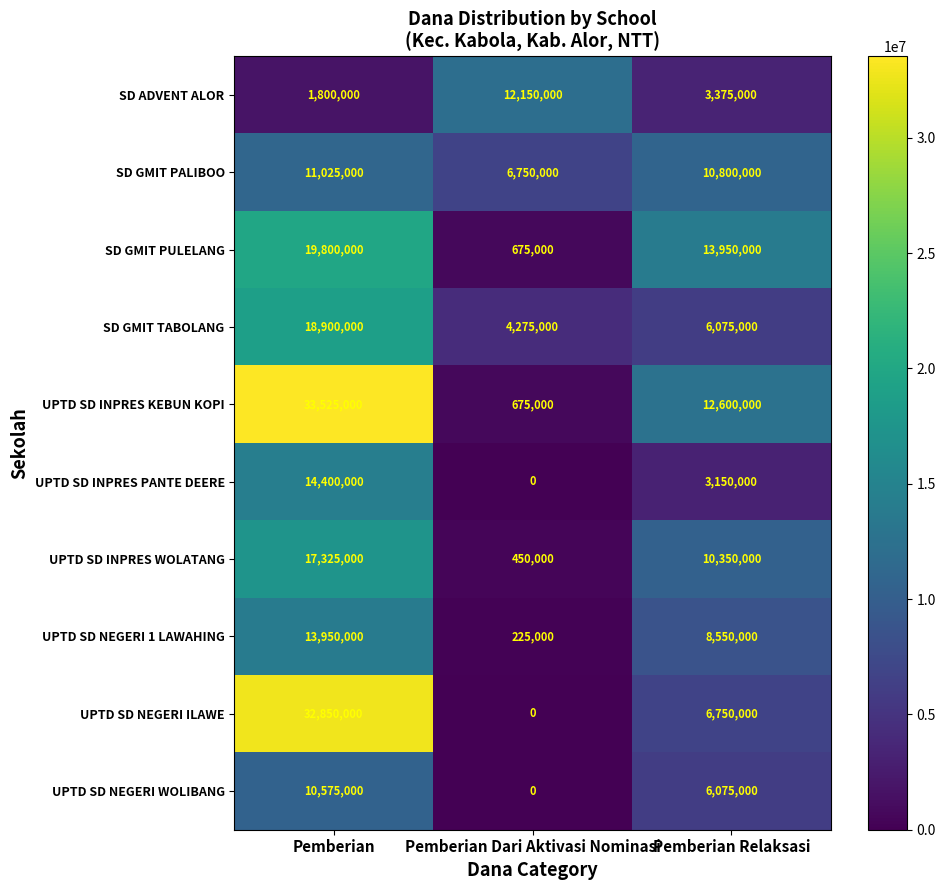

Reading left to right, transcribe all the data shown in this chart.

SD ADVENT ALOR: Pemberian=1800000	Pemberian Dari Aktivasi Nominasi=12150000	Pemberian Relaksasi=3375000
SD GMIT PALIBOO: Pemberian=11025000	Pemberian Dari Aktivasi Nominasi=6750000	Pemberian Relaksasi=10800000
SD GMIT PULELANG: Pemberian=19800000	Pemberian Dari Aktivasi Nominasi=675000	Pemberian Relaksasi=13950000
SD GMIT TABOLANG: Pemberian=18900000	Pemberian Dari Aktivasi Nominasi=4275000	Pemberian Relaksasi=6075000
UPTD SD INPRES KEBUN KOPI: Pemberian=33525000	Pemberian Dari Aktivasi Nominasi=675000	Pemberian Relaksasi=12600000
UPTD SD INPRES PANTE DEERE: Pemberian=14400000	Pemberian Dari Aktivasi Nominasi=0	Pemberian Relaksasi=3150000
UPTD SD INPRES WOLATANG: Pemberian=17325000	Pemberian Dari Aktivasi Nominasi=450000	Pemberian Relaksasi=10350000
UPTD SD NEGERI 1 LAWAHING: Pemberian=13950000	Pemberian Dari Aktivasi Nominasi=225000	Pemberian Relaksasi=8550000
UPTD SD NEGERI ILAWE: Pemberian=32850000	Pemberian Dari Aktivasi Nominasi=0	Pemberian Relaksasi=6750000
UPTD SD NEGERI WOLIBANG: Pemberian=10575000	Pemberian Dari Aktivasi Nominasi=0	Pemberian Relaksasi=6075000